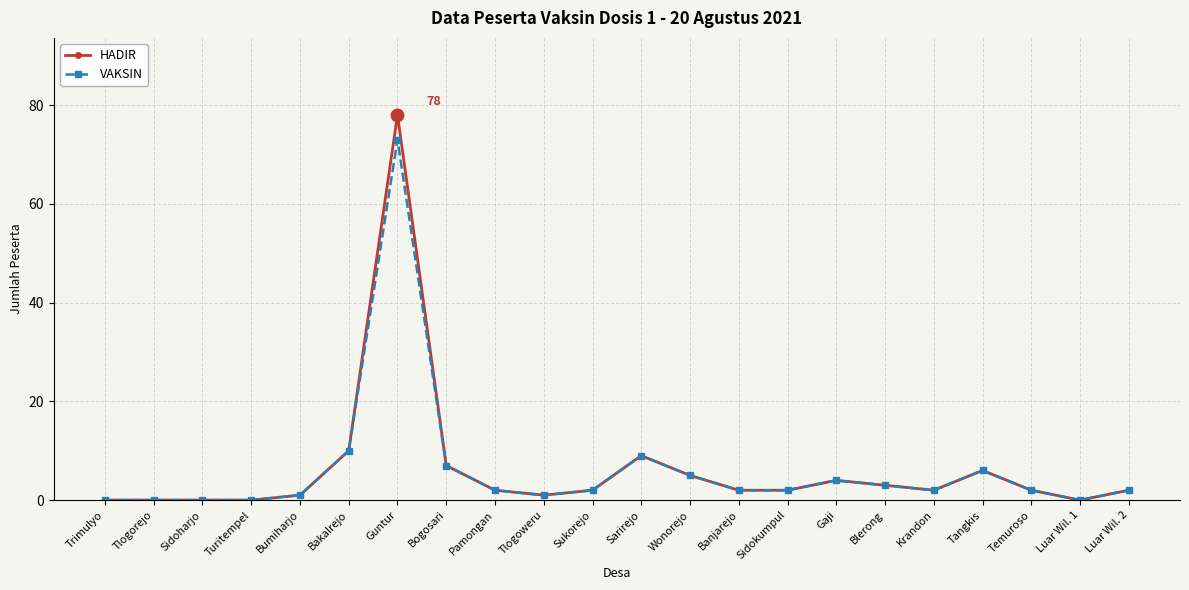

What is the total value across all series at Gaji?

8